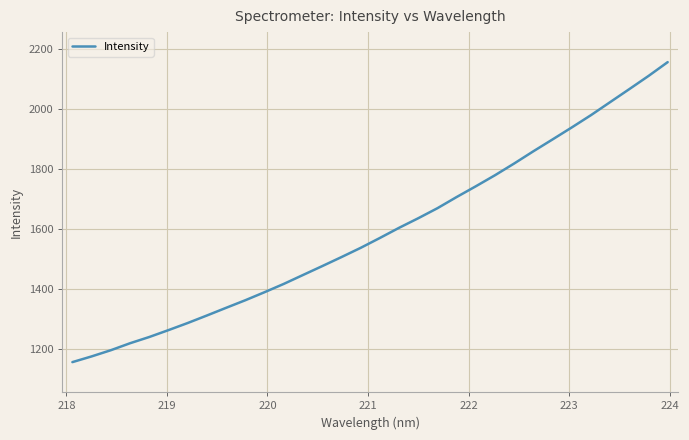

What is the minimum value shown in the chart?

1155.6